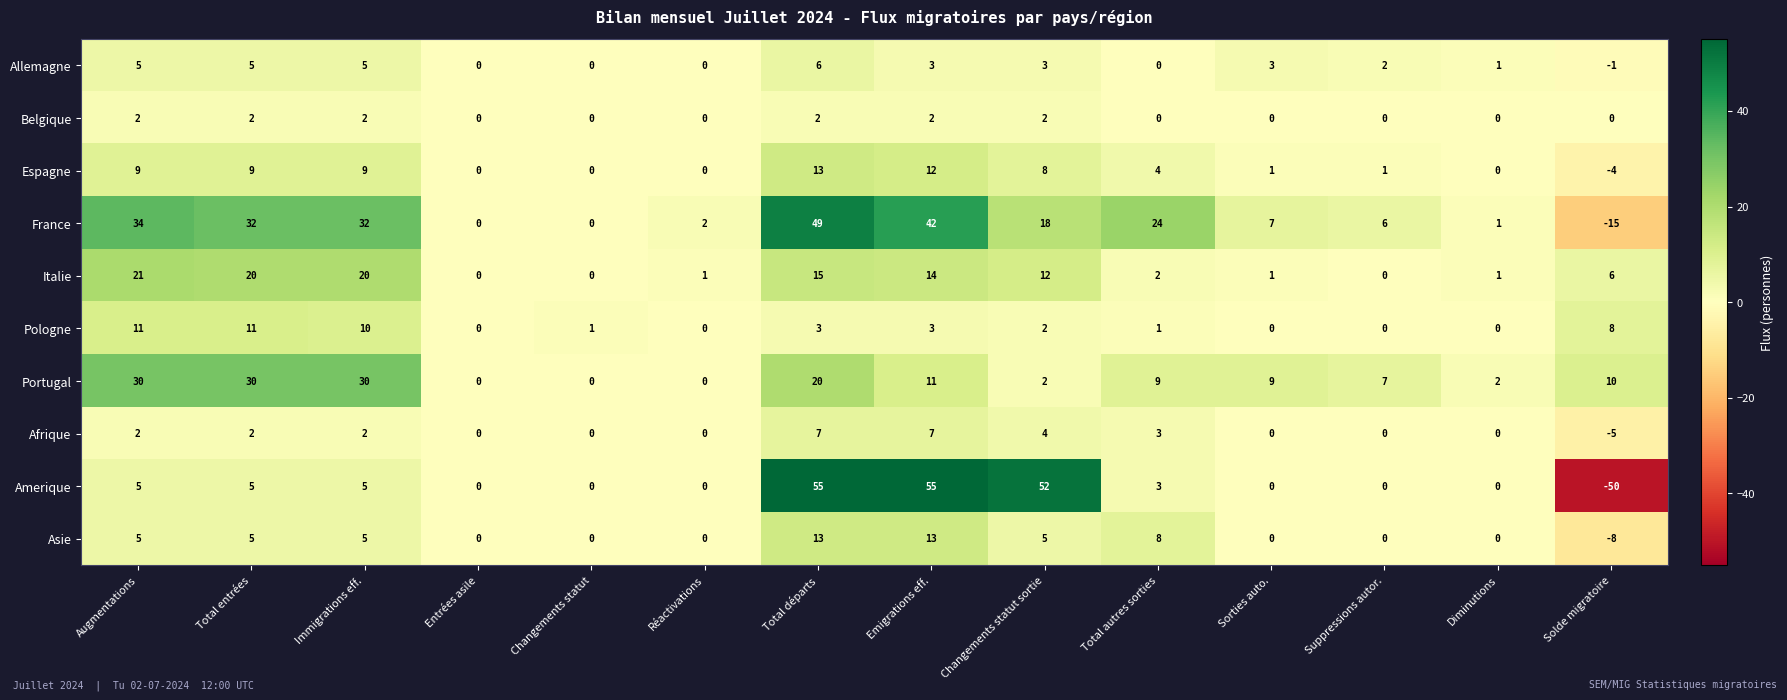

What is the greatest value displayed?

55